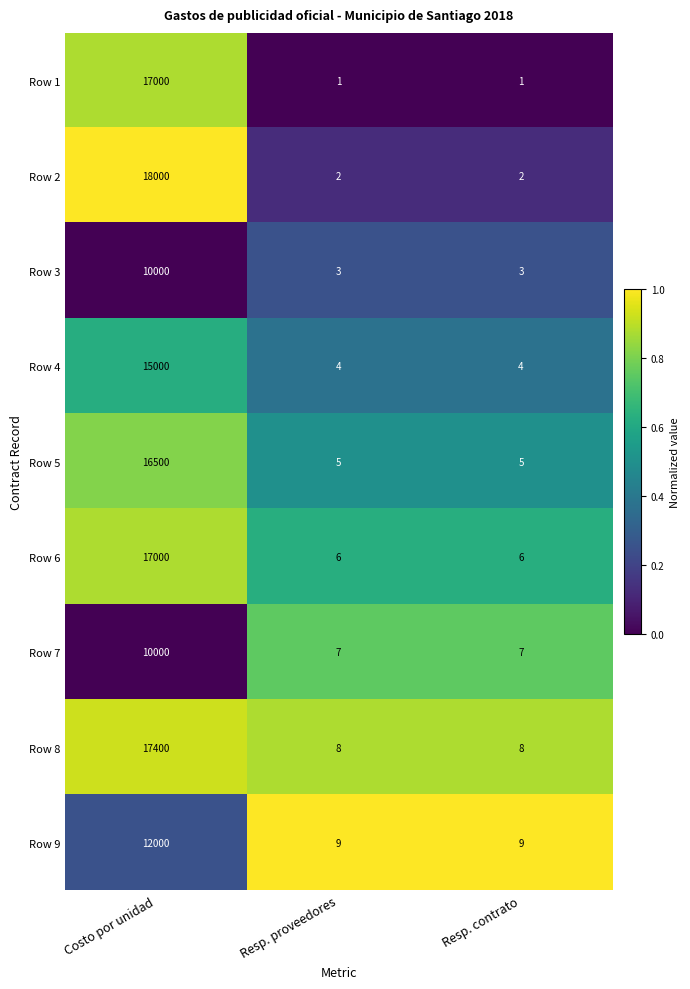

Count the Row 3 values in the range 3 to 10000.

3